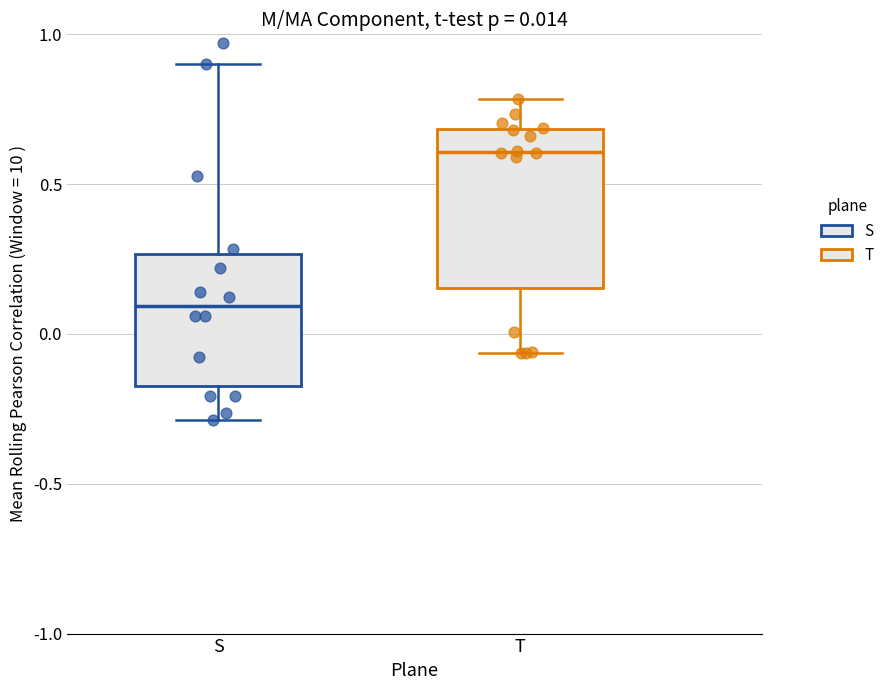

Which box has the lowest median line?

S